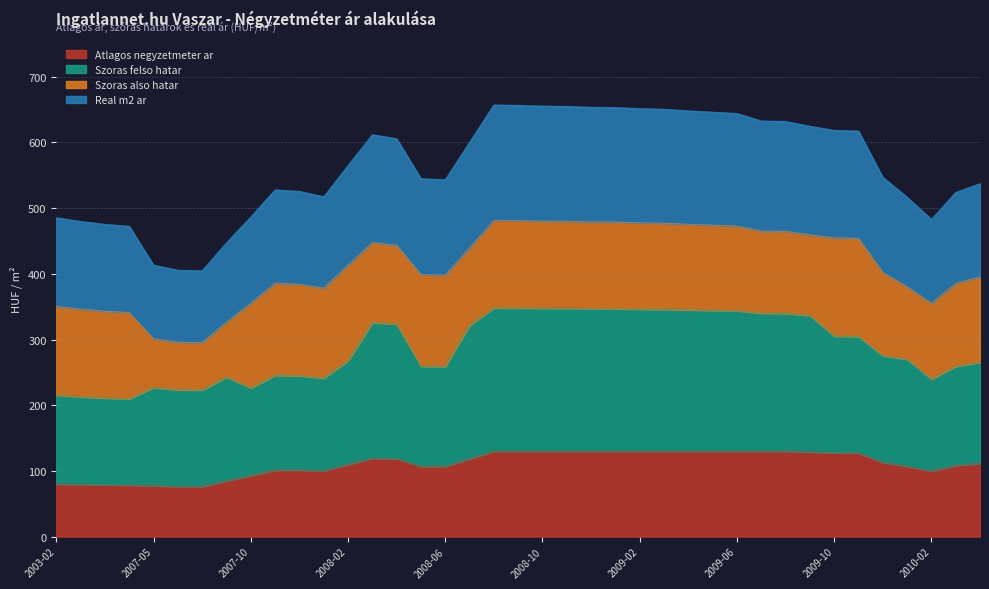

At which category does Szoras felso hatar reach its first local valley?

2003-05